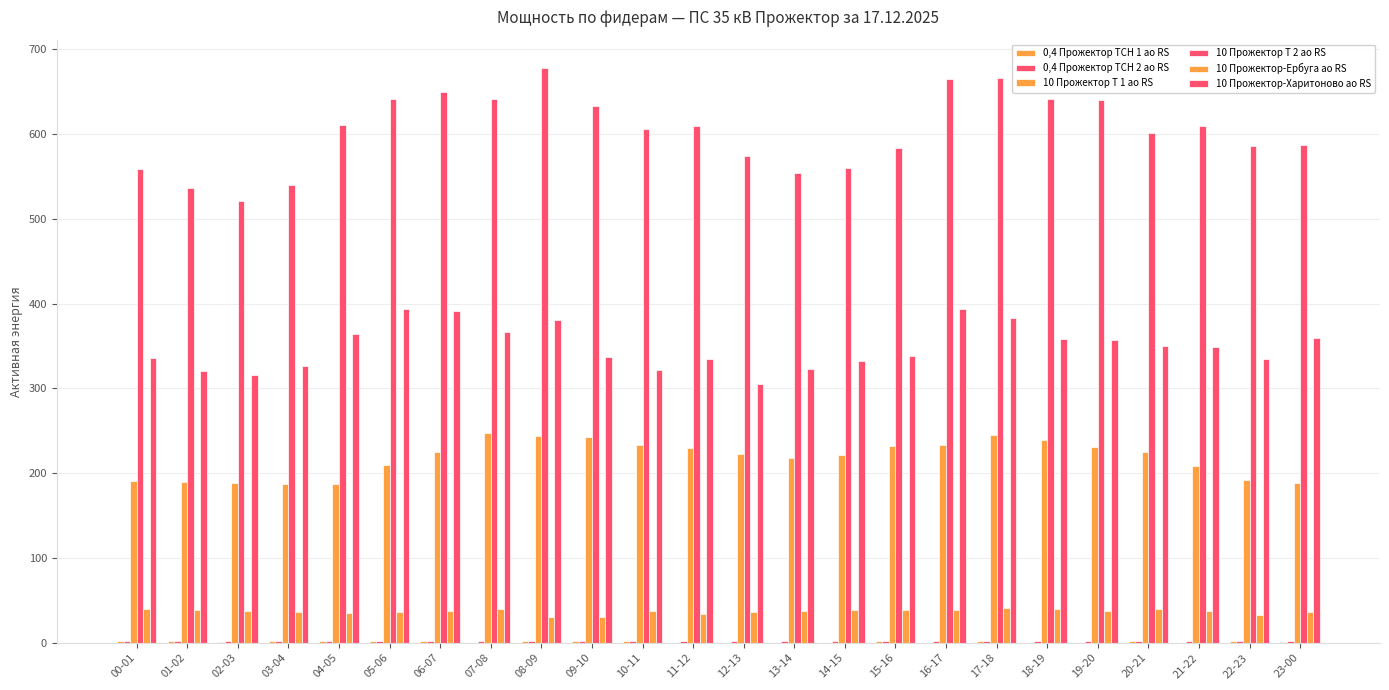

Reading left to right, extract all data points from this chart.

0,4 Прожектор ТСН 1 ао RS: 2.2	2.1	0.6	1.8	2.3	2.3	2.6	0.3	2.1	2.1	2.1	0.2	0.2	0.2	0.2	1.7	0.2	1.7	0.2	0.2	1.7	0.2	1.8	1.5
0,4 Прожектор ТСН 2 ао RS: 1.8	1.7	1.9	1.6	1.7	1.9	1.8	1.6	1.9	1.8	2.2	1.8	2.5	2.5	2.4	2.5	2.5	2.4	2.5	2.5	1.9	2.3	2.1	2.3
10 Прожектор Т 1 ао RS: 191.4	189.6	188.7	187.5	187.2	210.3	225.3	247.5	243.9	243.0	233.4	229.5	222.3	217.8	222.0	231.6	233.1	245.1	238.8	230.4	224.7	209.1	192.6	188.1
10 Прожектор Т 2 ао RS: 558.6	536.4	520.8	539.7	610.5	641.7	650.1	640.8	677.4	632.7	606.0	609.0	573.6	554.4	559.8	584.1	664.5	665.7	640.8	639.6	601.8	609.6	585.6	587.1
10 Прожектор-Ербуга ао RS: 40.0	39.1	37.4	36.5	35.2	36.6	37.6	40.4	30.9	30.8	37.5	34.4	36.8	37.6	38.2	39.3	38.9	40.8	39.6	37.2	40.5	37.4	33.3	36.0
10 Прожектор-Харитоново ао RS: 336.4	320.6	316.2	326.2	364.6	393.2	391.4	366.2	381.2	336.8	321.8	334.2	305.2	322.4	332.8	338.8	393.8	382.8	358.2	357.4	350.2	348.6	335.0	359.6